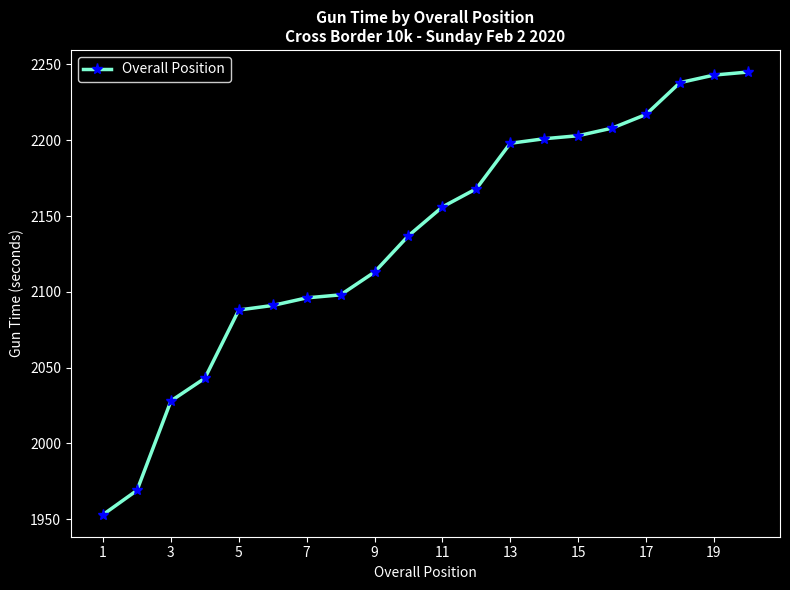

What is the value of the 7th point from the left?

2096